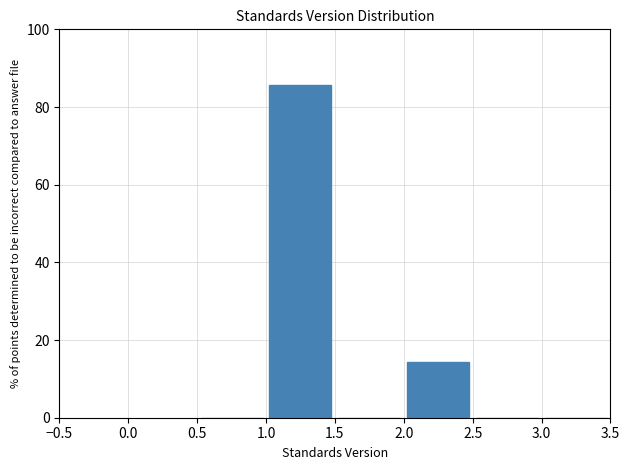

Reading left to right, transcribe this chart: for each bar, give the range it covers on the x-axis and its height. The values are not printed on the chart, so give them approximately, as read against the axis.

0.5 to 1.0: 0
1.0 to 1.5: 86
1.5 to 2.0: 0
2.0 to 2.5: 14
2.5 to 3.0: 0
3.0 to 3.5: 0